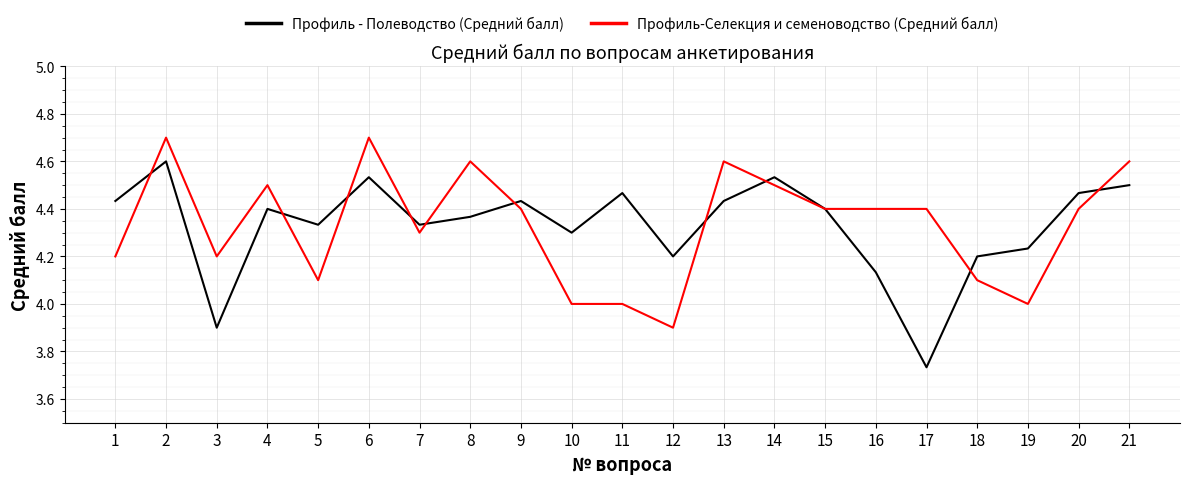

Which series has the widest spread of values?

Профиль - Полеводство (Средний балл)